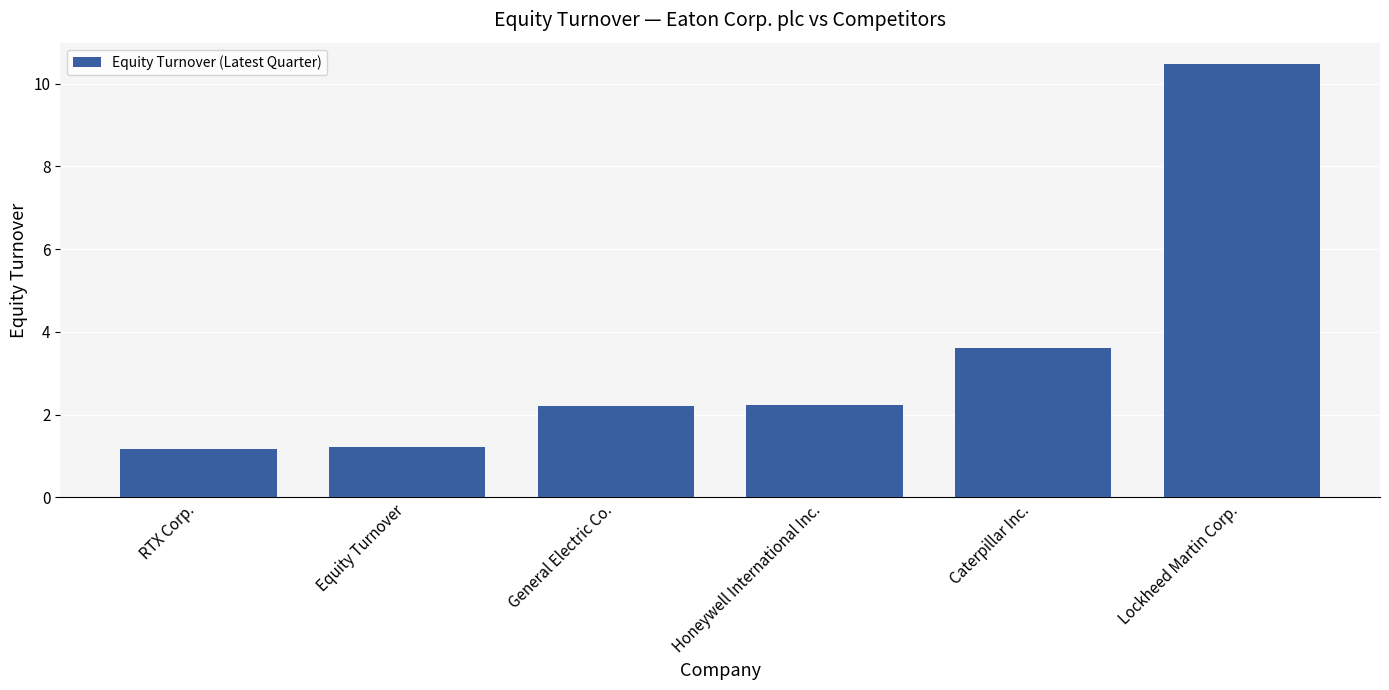

Between RTX Corp. and General Electric Co., which is larger?

General Electric Co.